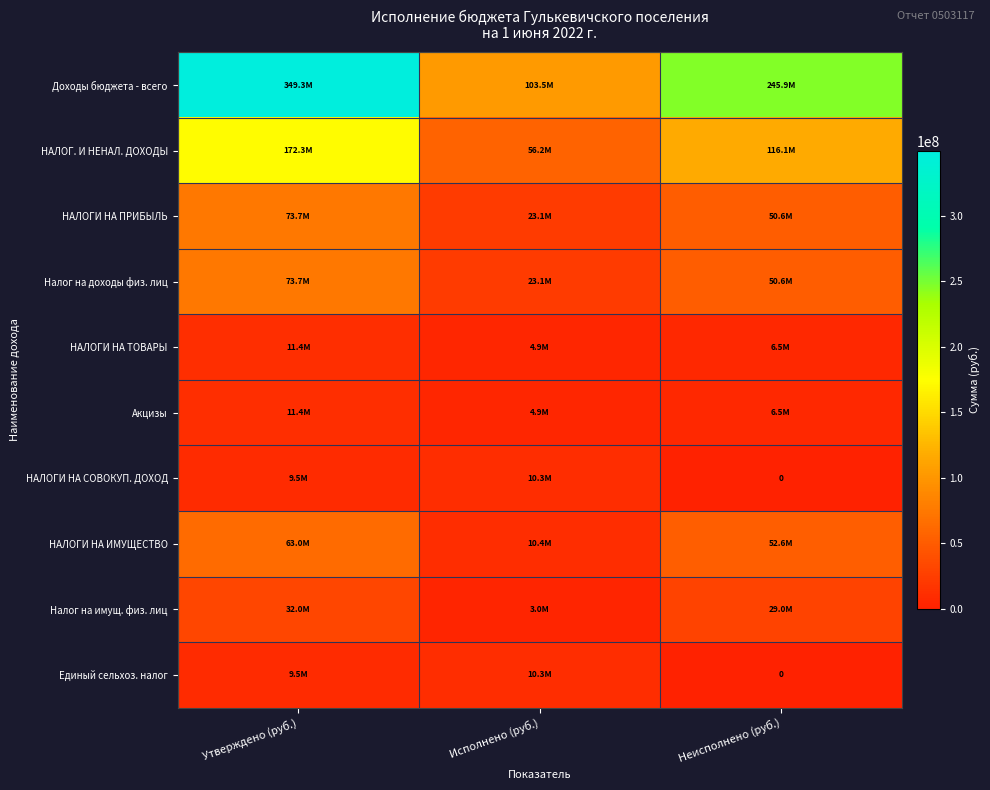

At which label is НАЛОГИ НА СОВОКУП. ДОХОД closest to 5136524?

Утверждено (руб.)